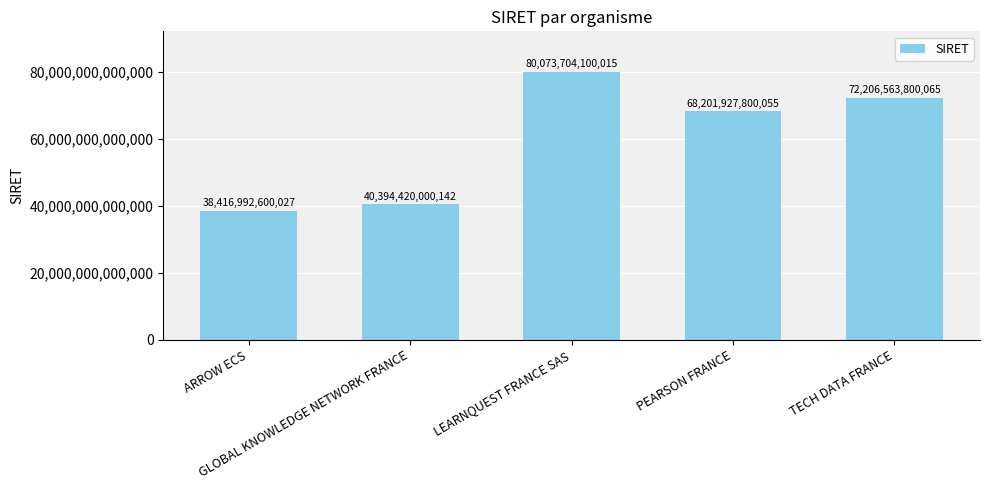

Which has a higher value, PEARSON FRANCE or TECH DATA FRANCE?

TECH DATA FRANCE